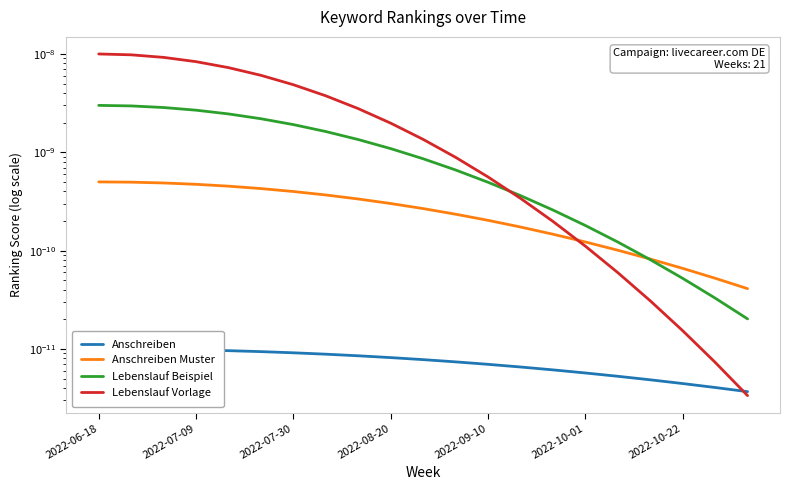

At 2022-06-18, list the series in order from largest to smallest.

Lebenslauf Vorlage, Lebenslauf Beispiel, Anschreiben Muster, Anschreiben